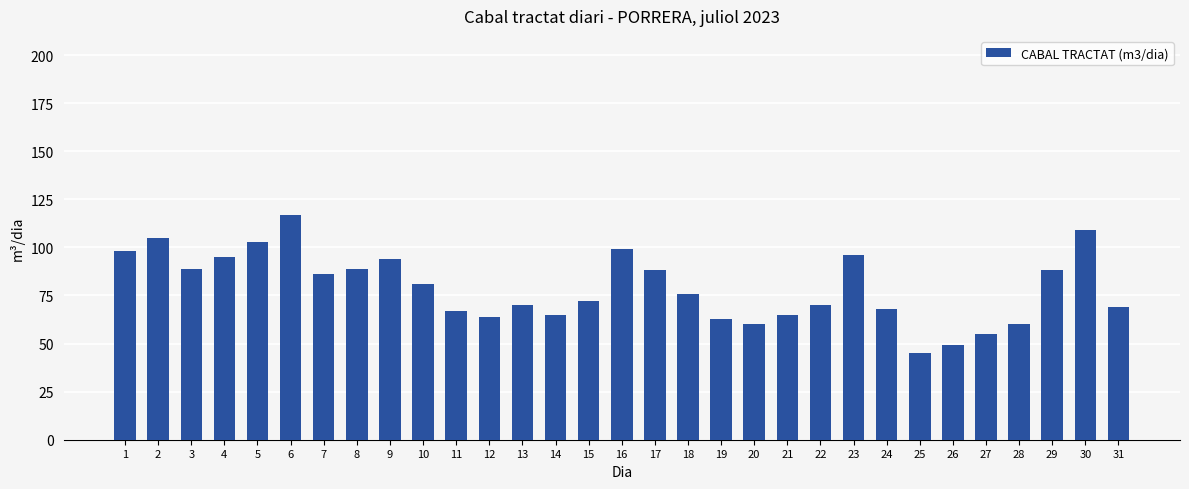

Which category has the highest value across all series?

6